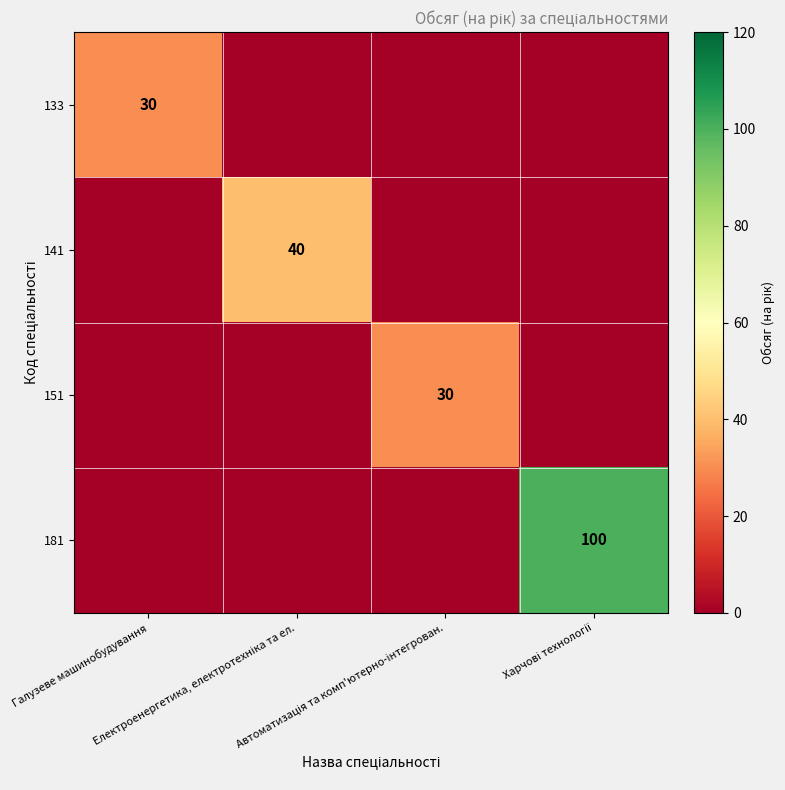

Which series has the largest range (max minus min)?

181